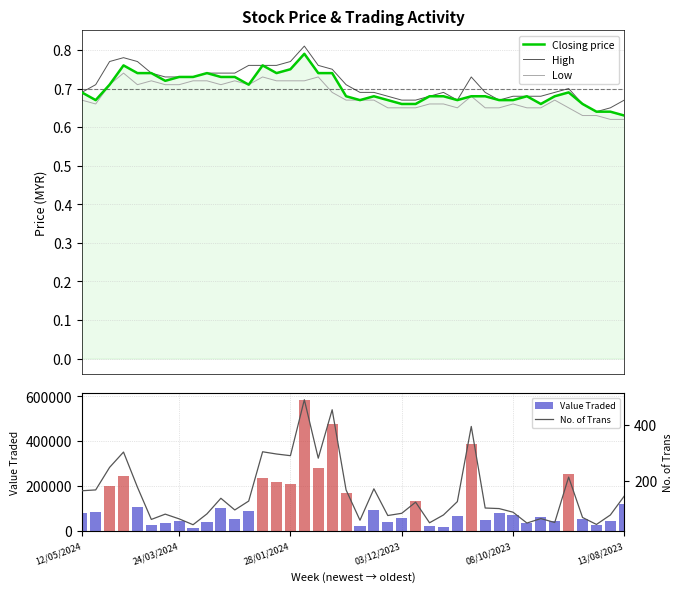

What is the label of the 20th bar from the left?

19